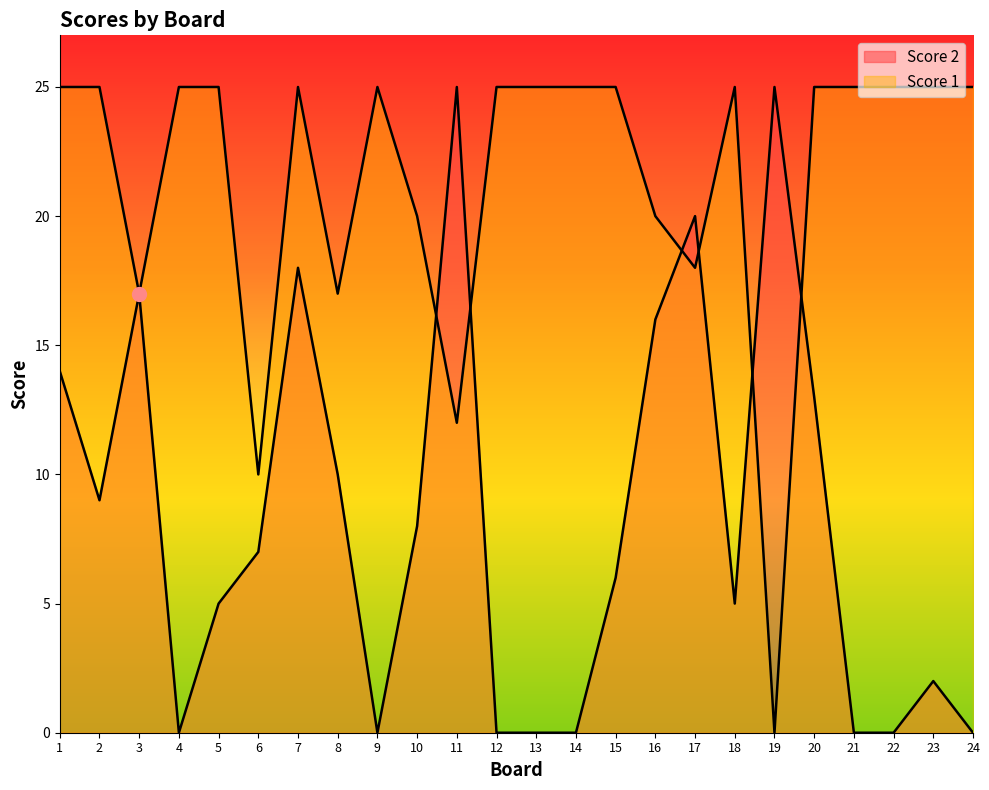

Which series ends up on top after the final intersection of Score 2 and Score 1?

Score 1